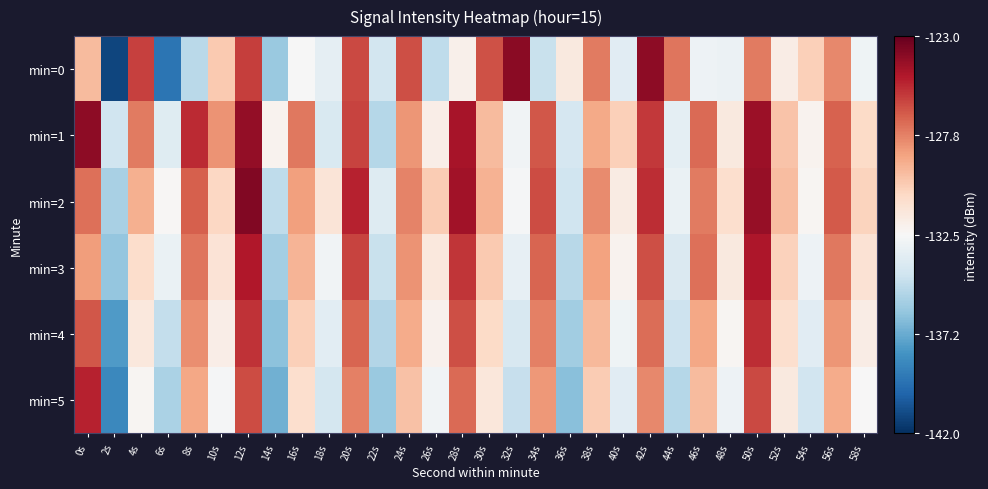

At 36s, list the series in order from largest to smallest.

min=0, min=1, min=2, min=3, min=4, min=5